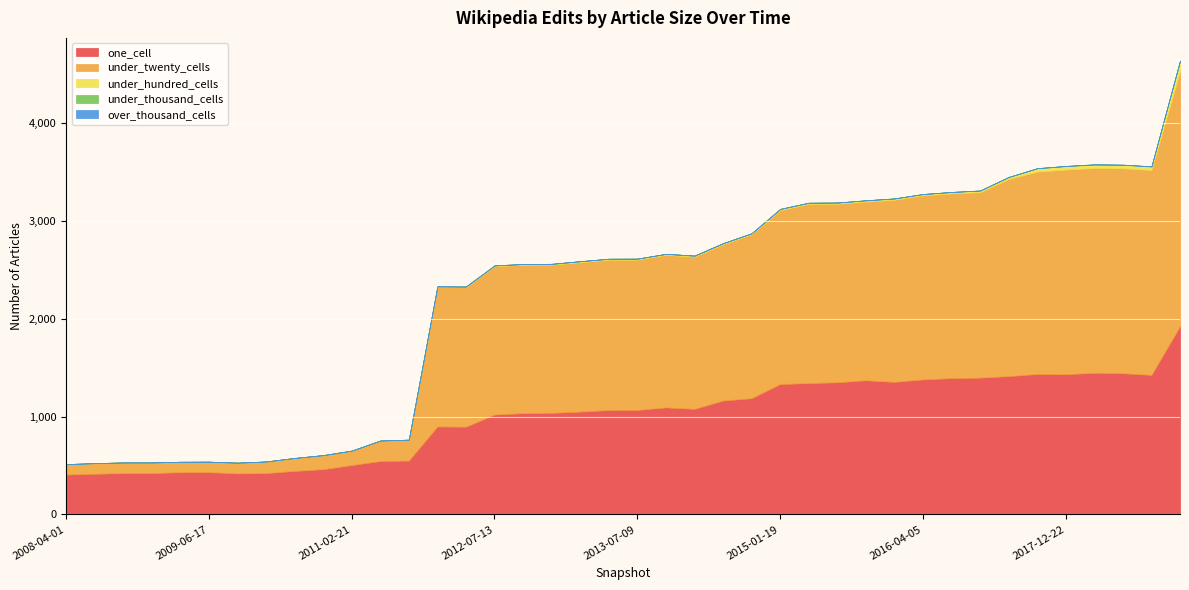

True or false: under_thousand_cells has more than 1 points higher than both neighbors.

False